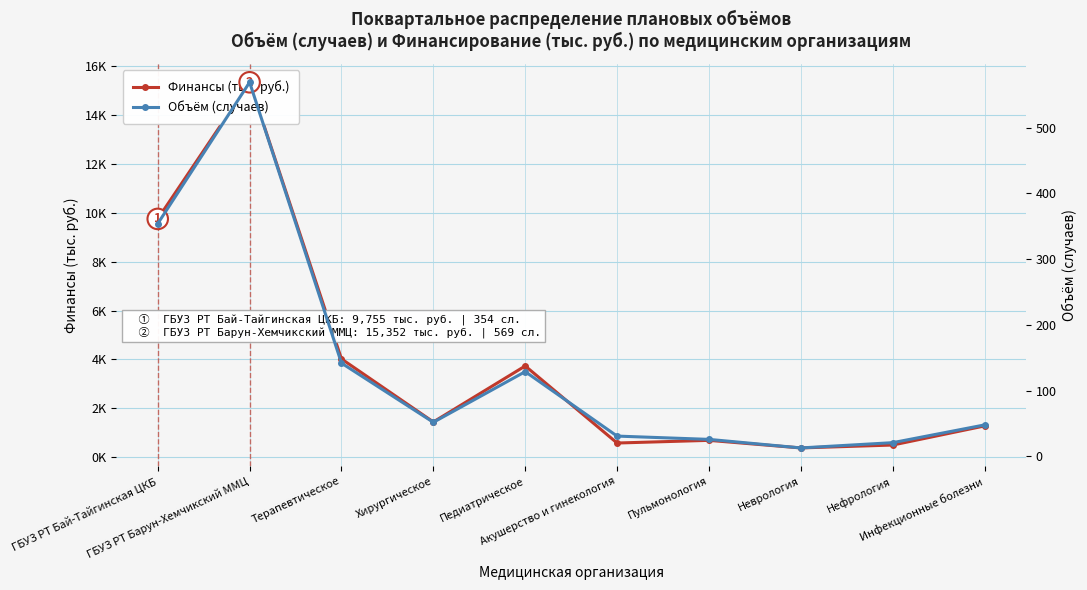

True or false: Объём (случаев) and Финансы (тыс. руб.) cross at least once.

False